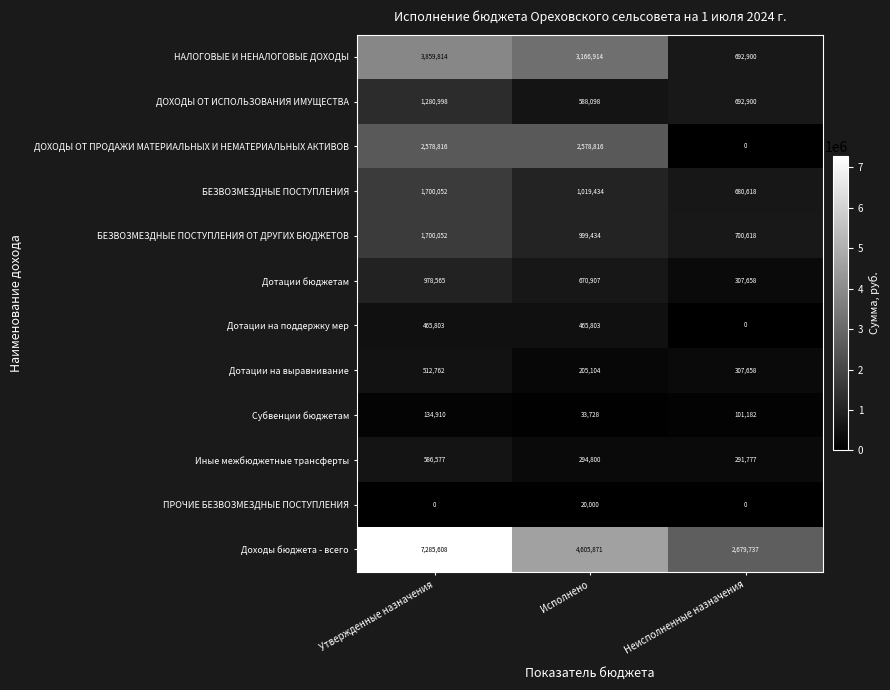

Which series has the largest range (max minus min)?

Доходы бюджета - всего